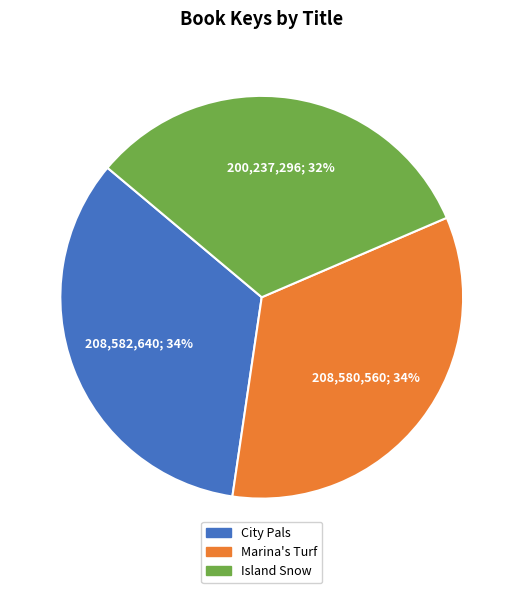

How many slices are in this pie chart?

3